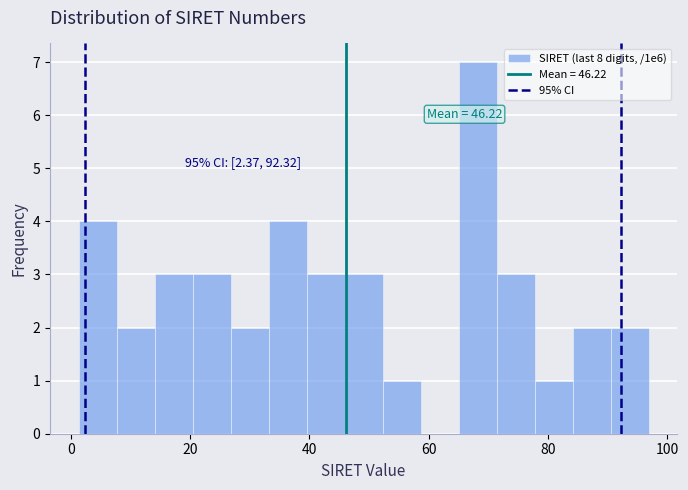

Read against the x-axis, roughly where is the centre of the tallest bar?

68